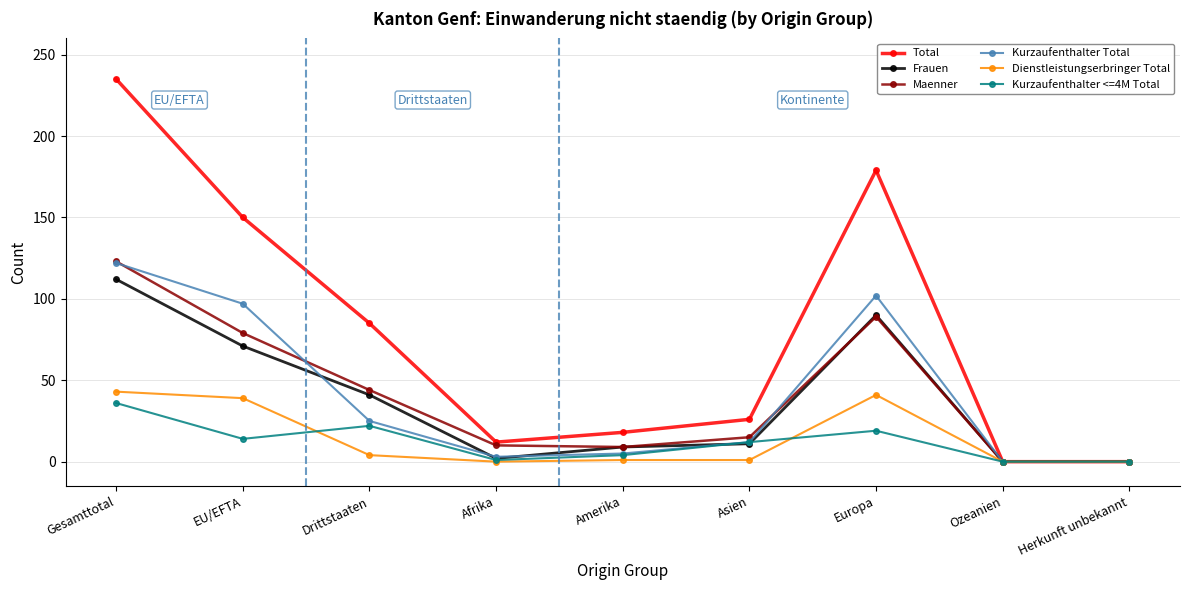

Is this an area chart (filled region under the line)?

No